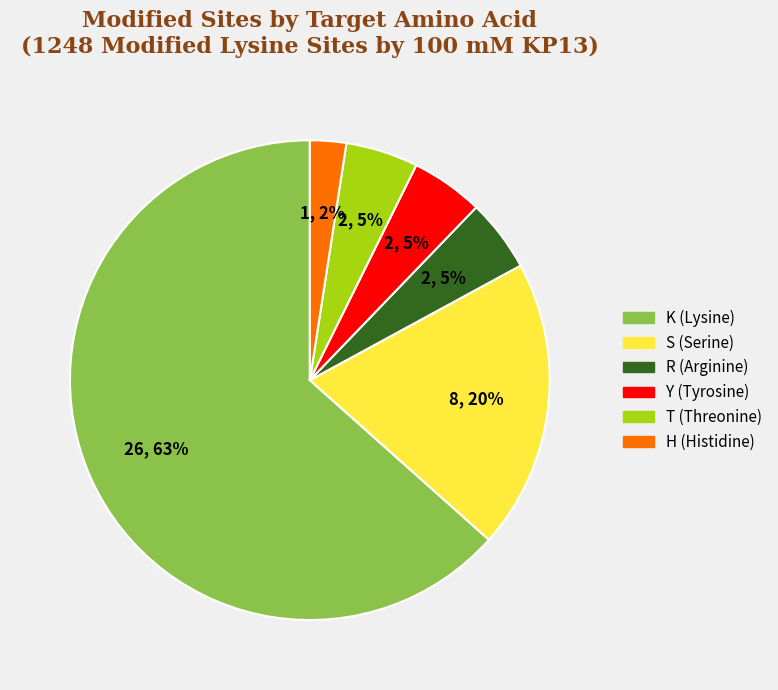

Is there any slice that represents more than half of the pie?

Yes